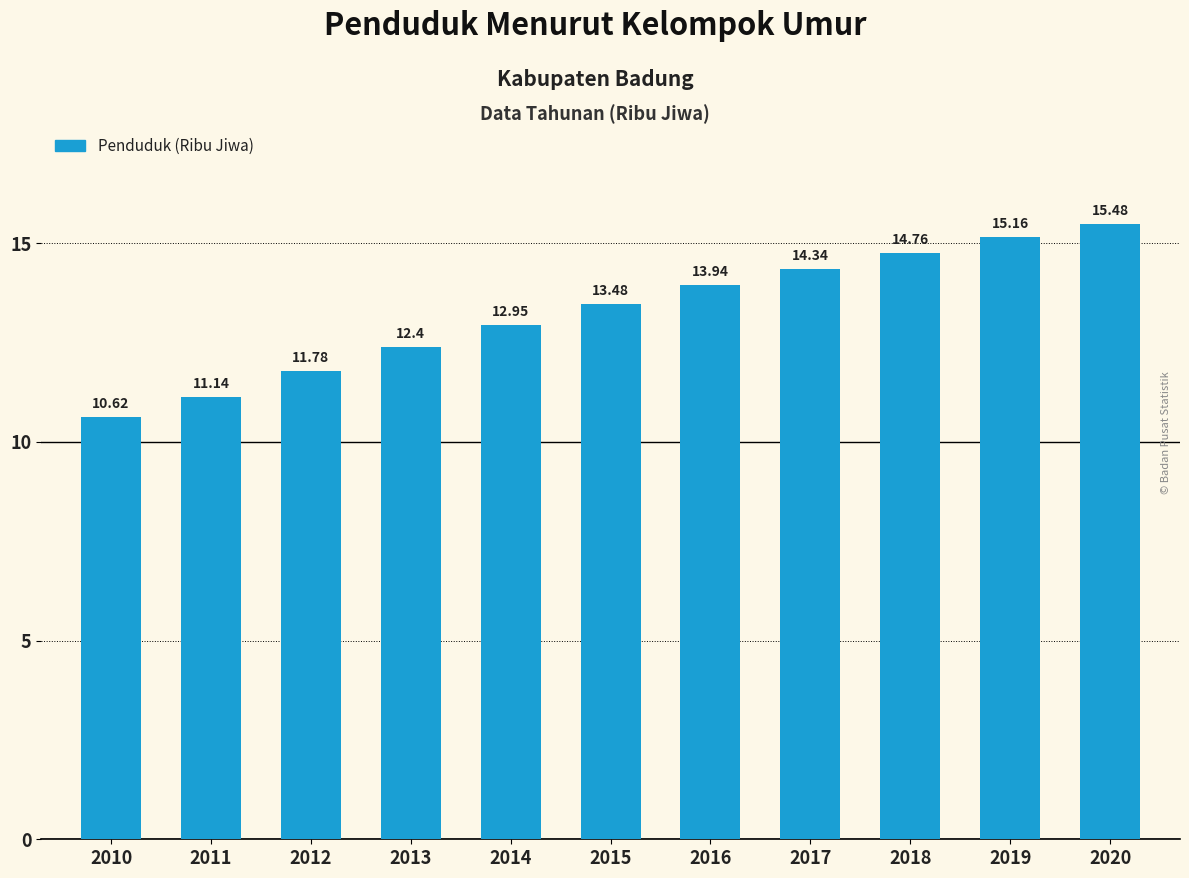

What is the value of the 9th bar from the left?

14.8